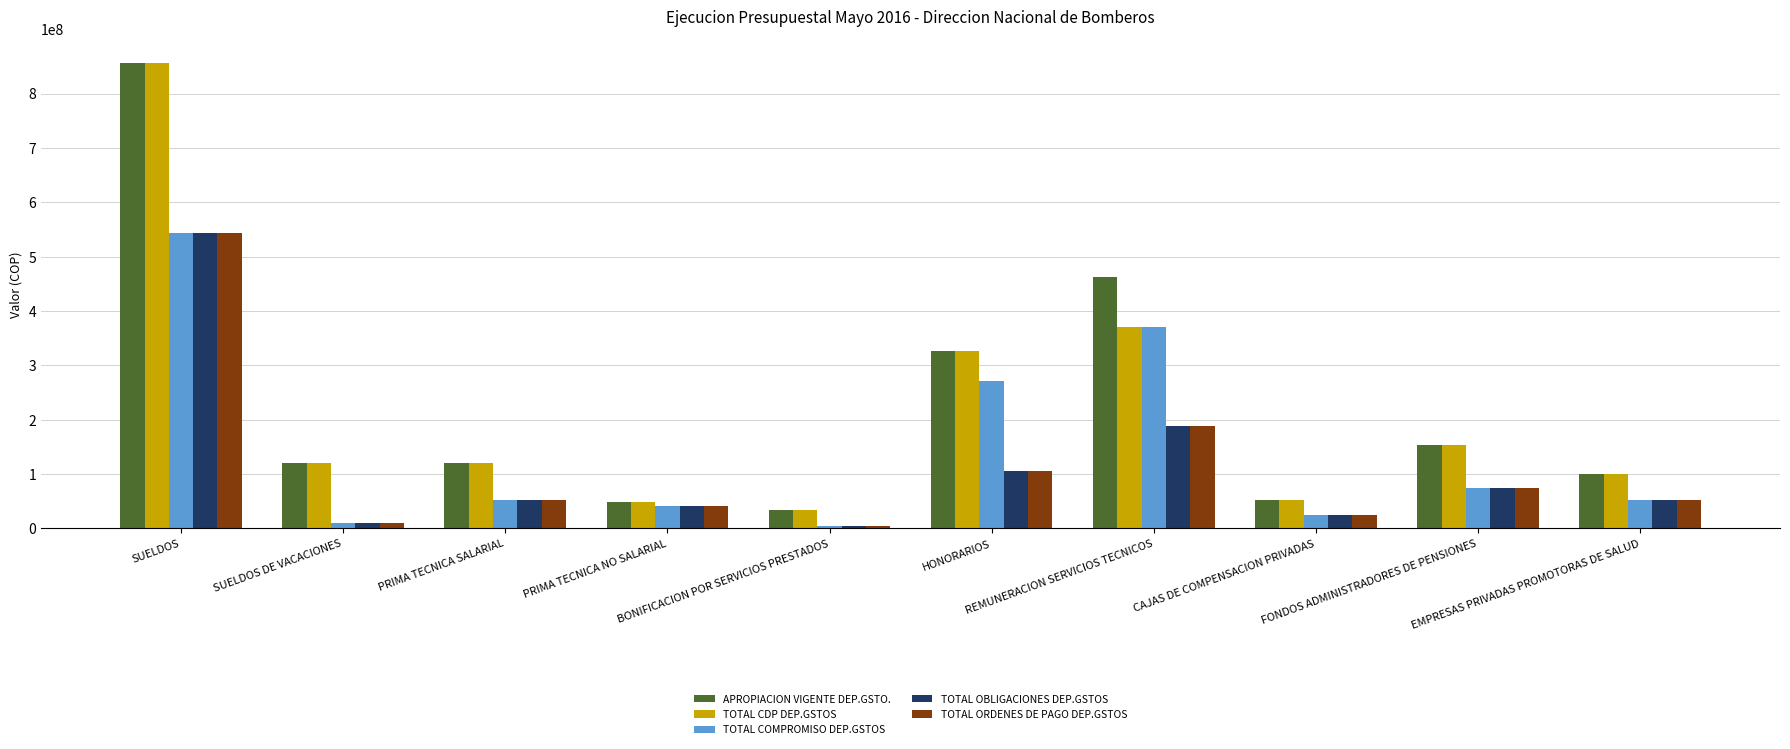

What is the total value across all series at EMPRESAS PRIVADAS PROMOTORAS DE SALUD?

356193270.7